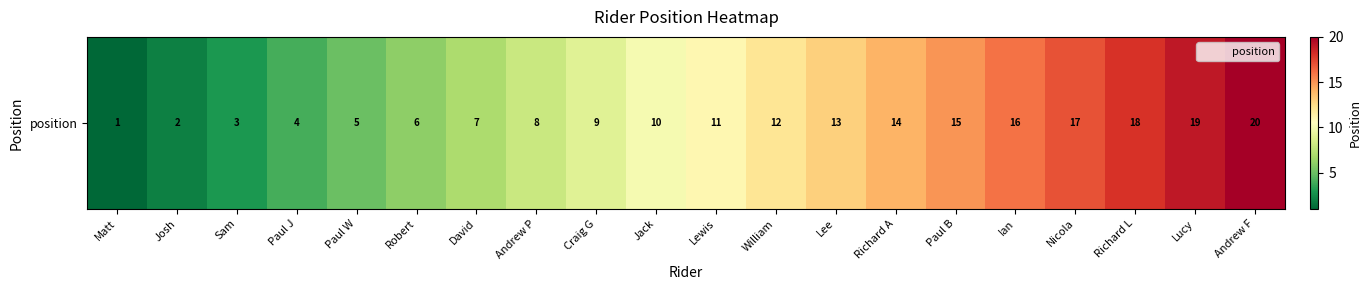

What is the ratio of the value at Craig G to the value at Ian?

0.6